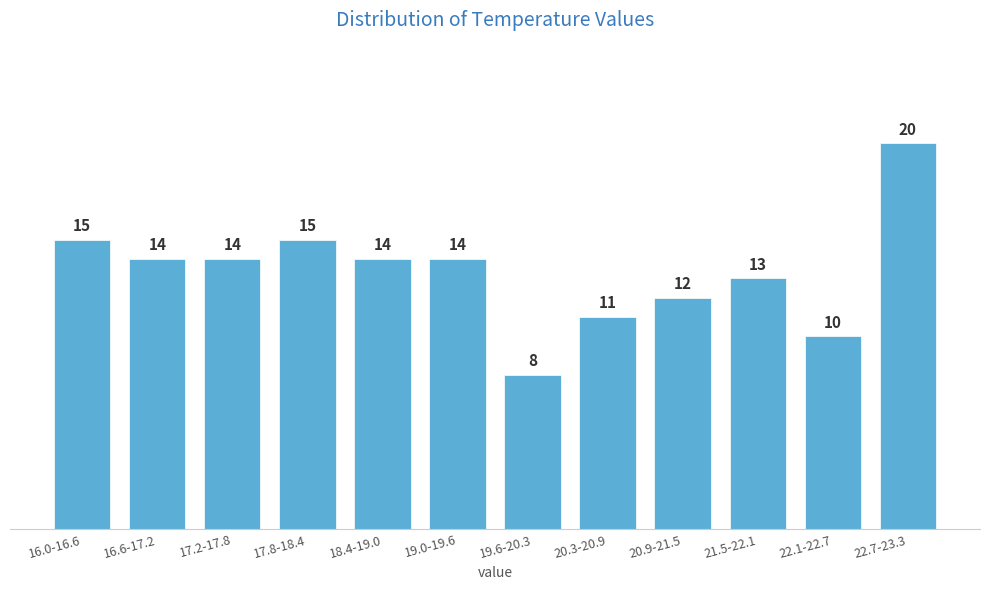

Reading left to right, transcribe all the data shown in this chart.

15	14	14	15	14	14	8	11	12	13	10	20